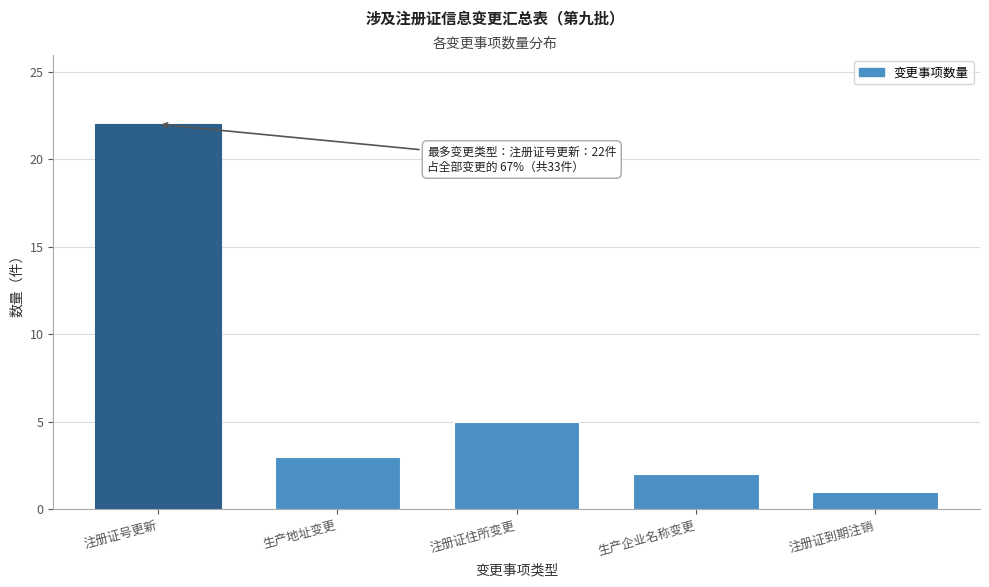

Reading left to right, what are all the values shown in this chart?

注册证号更新=22	生产地址变更=3	注册证住所变更=5	生产企业名称变更=2	注册证到期注销=1